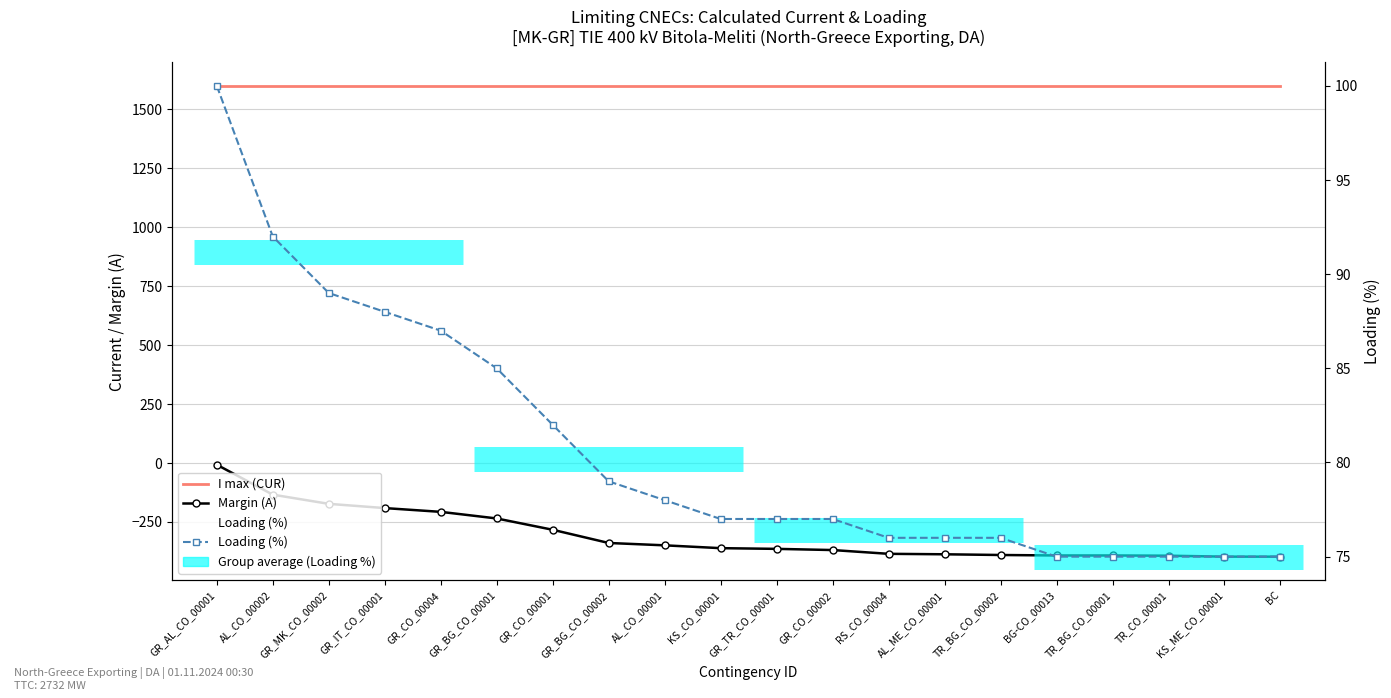

The value of I max (CUR) at KS_CO_00001 is 1600. True or false?

True